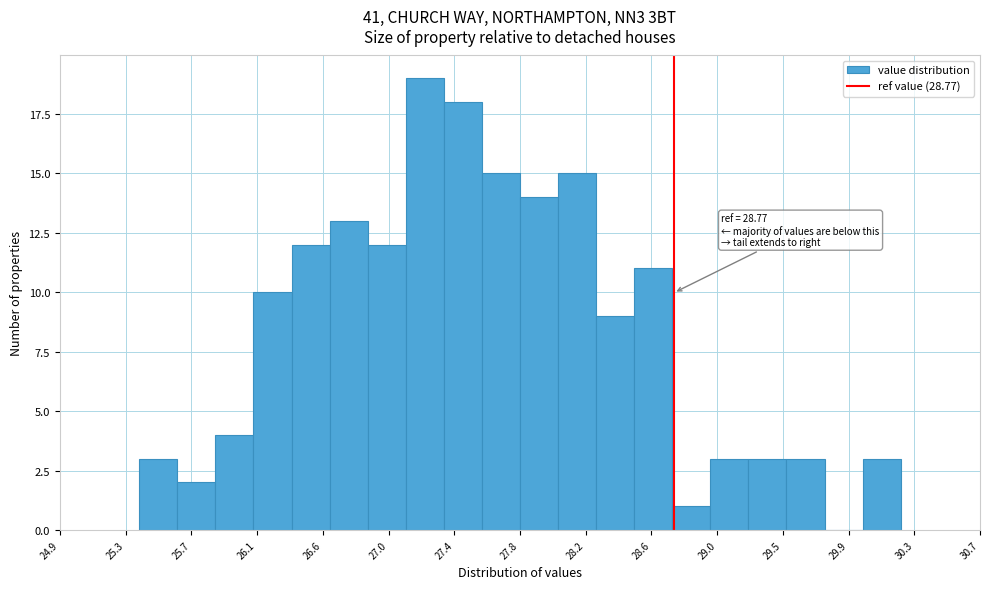

Over which range of the x-axis is the bar tallest?

27.08 to 27.32